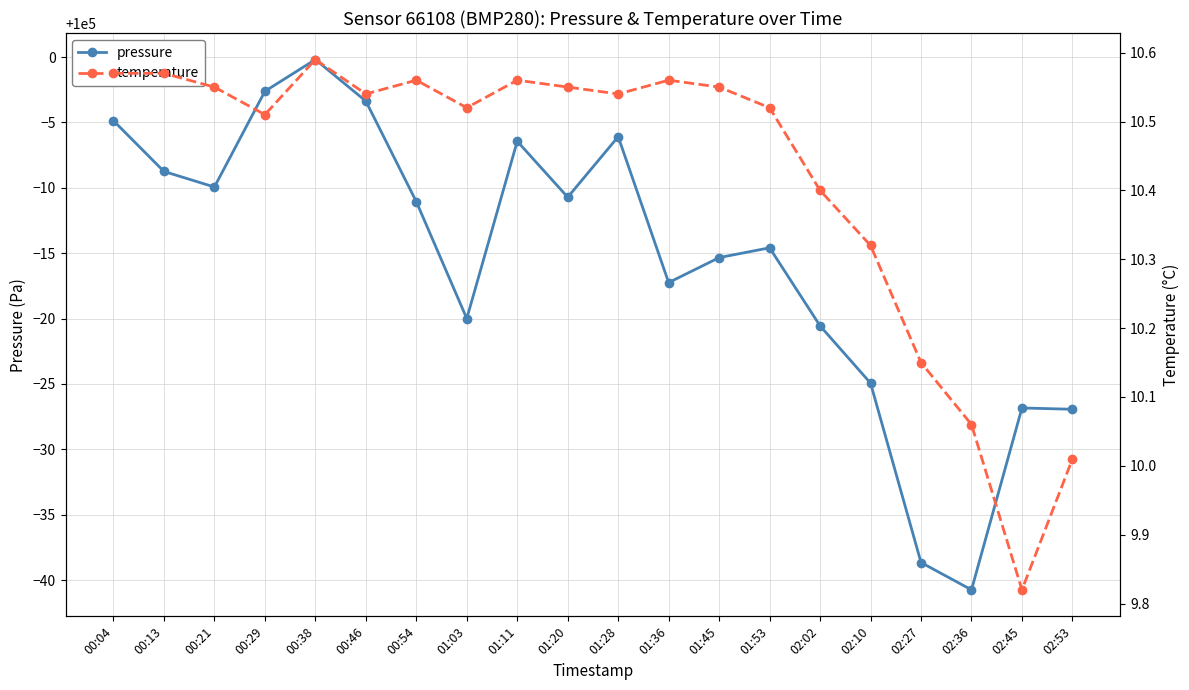

What position from the right is 01:20?

11